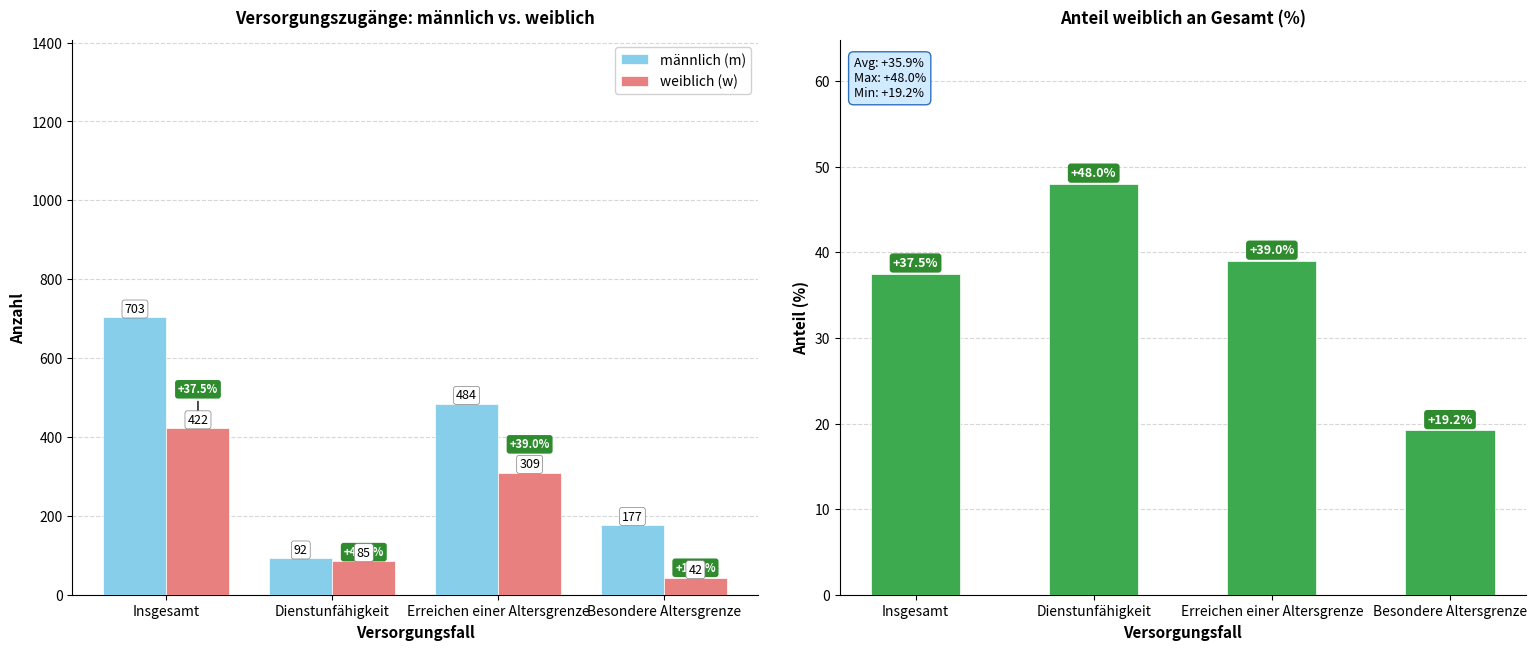

What is the difference between the weiblich (w) values at Besondere Altersgrenze and Dienstunfähigkeit?

43